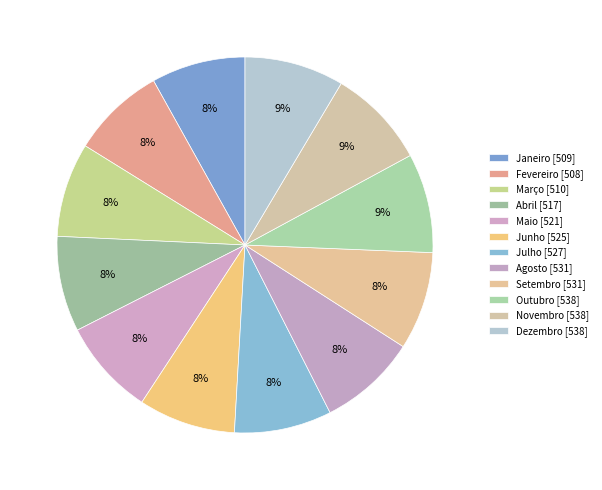

Do Junho and Dezembro together represent more than half of the pie?

No